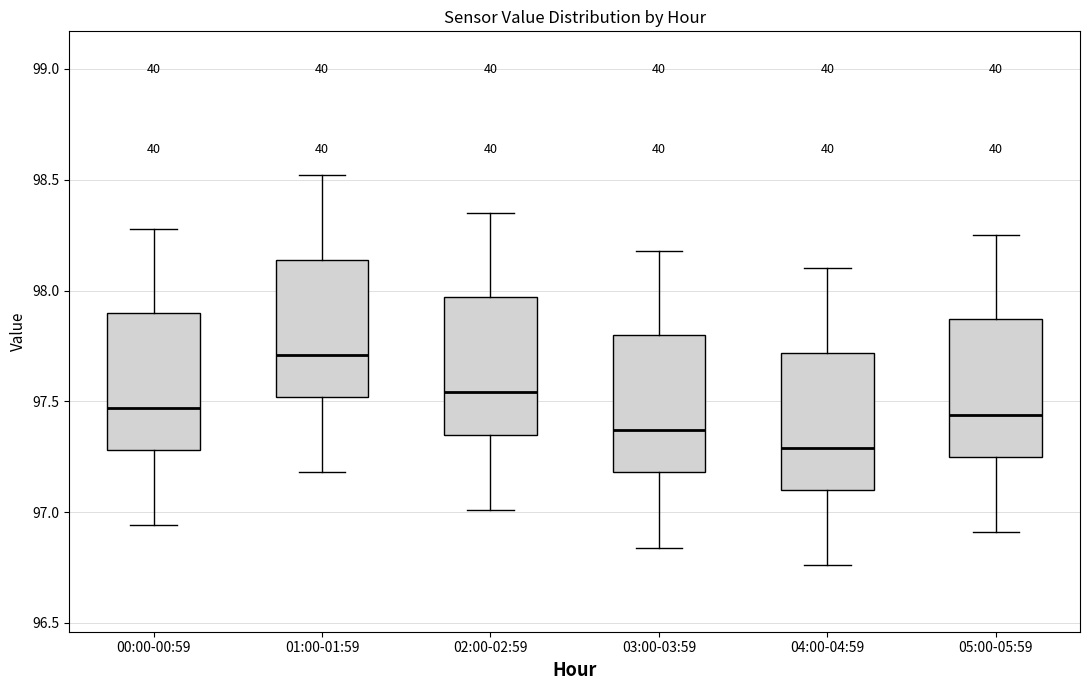

Which box's median line is the lowest?

04:00-04:59